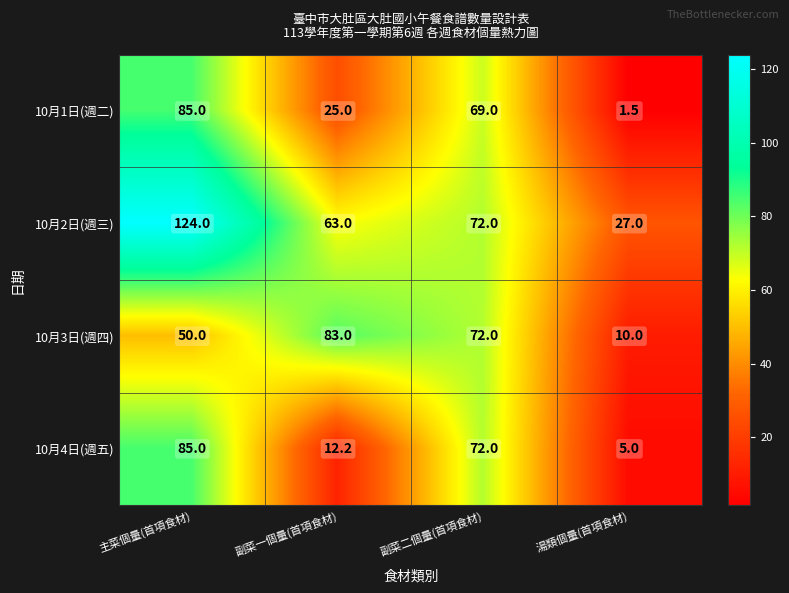

How many series are shown in this chart?

4